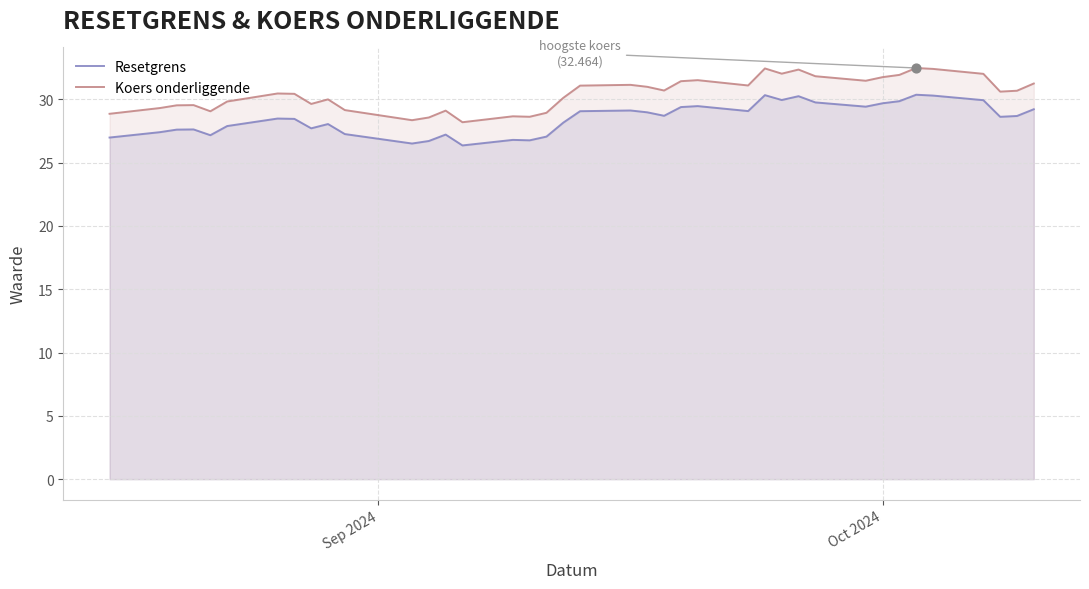

What are all the series names shown in the legend?

Resetgrens, Koers onderliggende